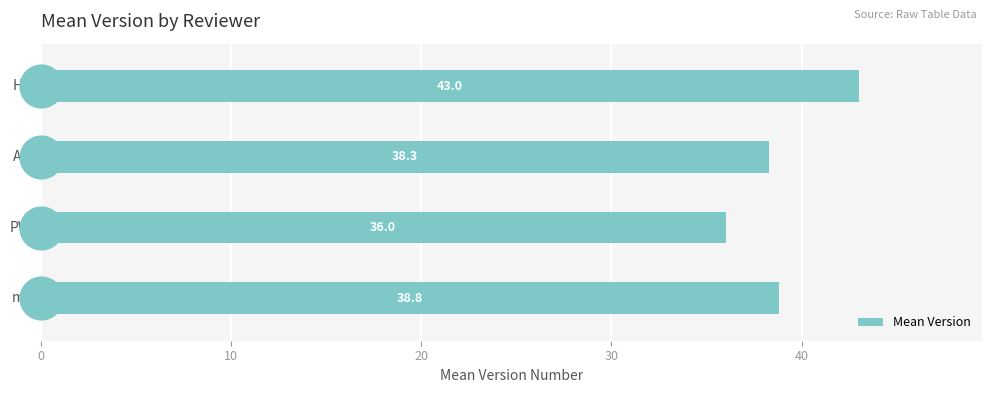

What is the smallest value displayed?

36.0